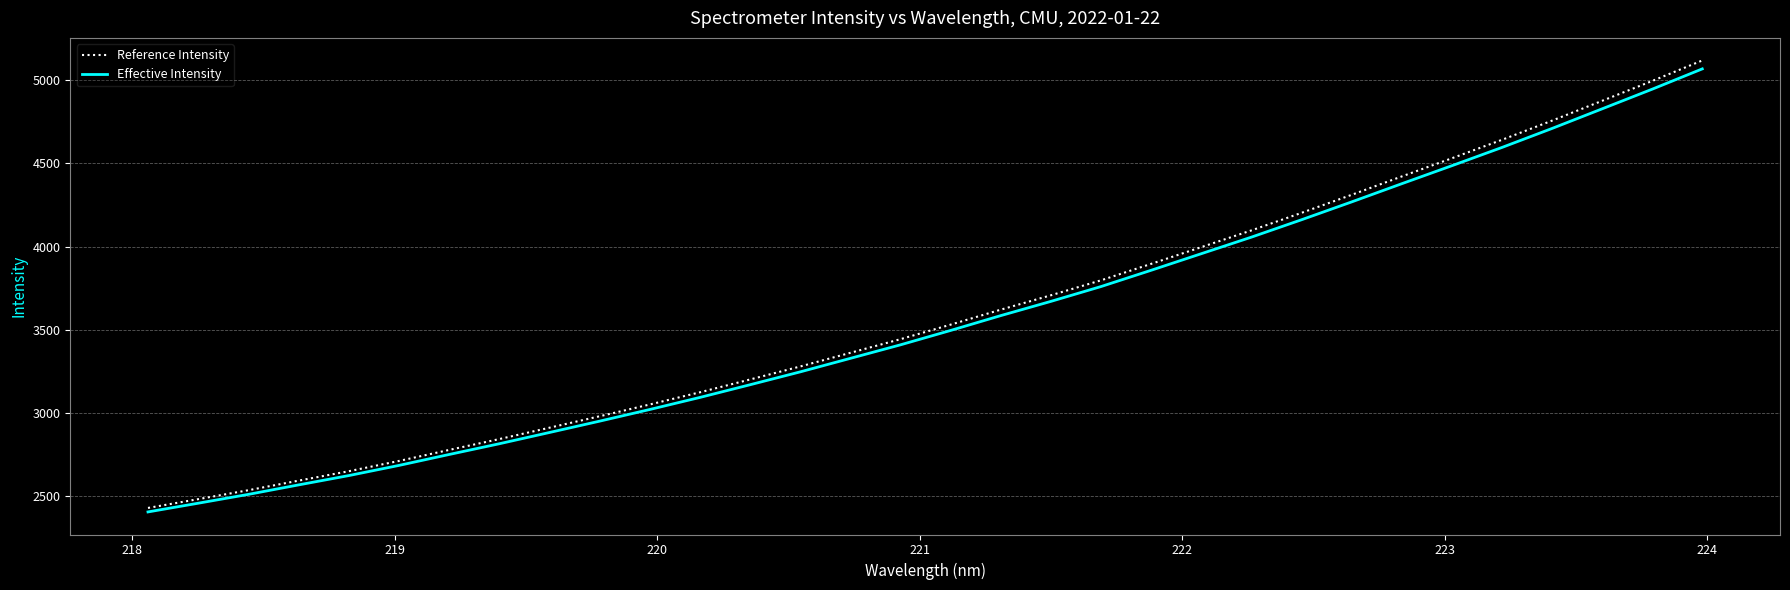

Which series has the largest range (max minus min)?

Reference Intensity